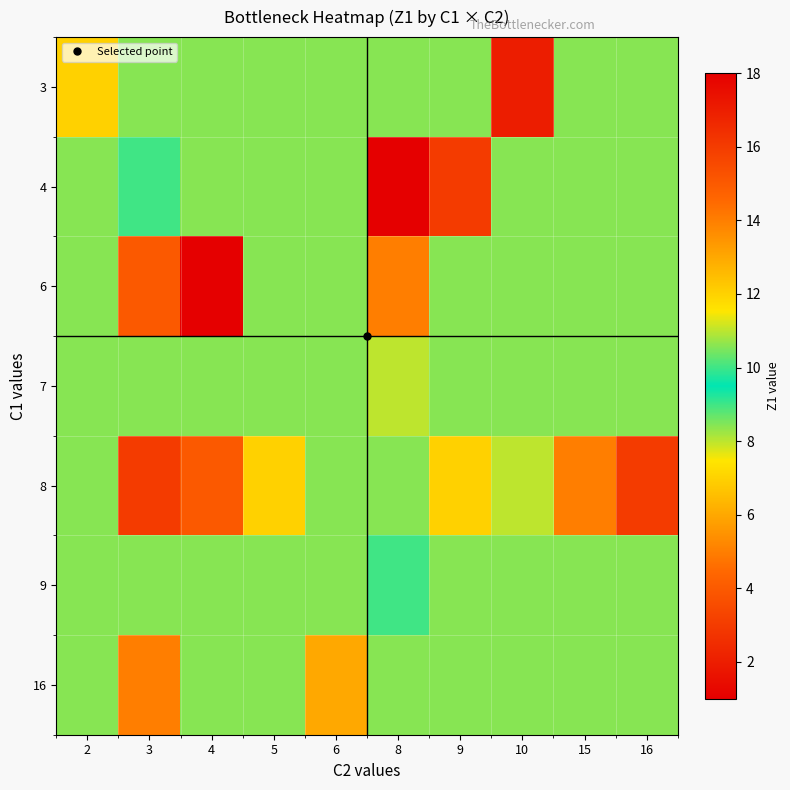

Rank the series at 15 from highest to lowest value.

8, 3, 4, 6, 7, 9, 16